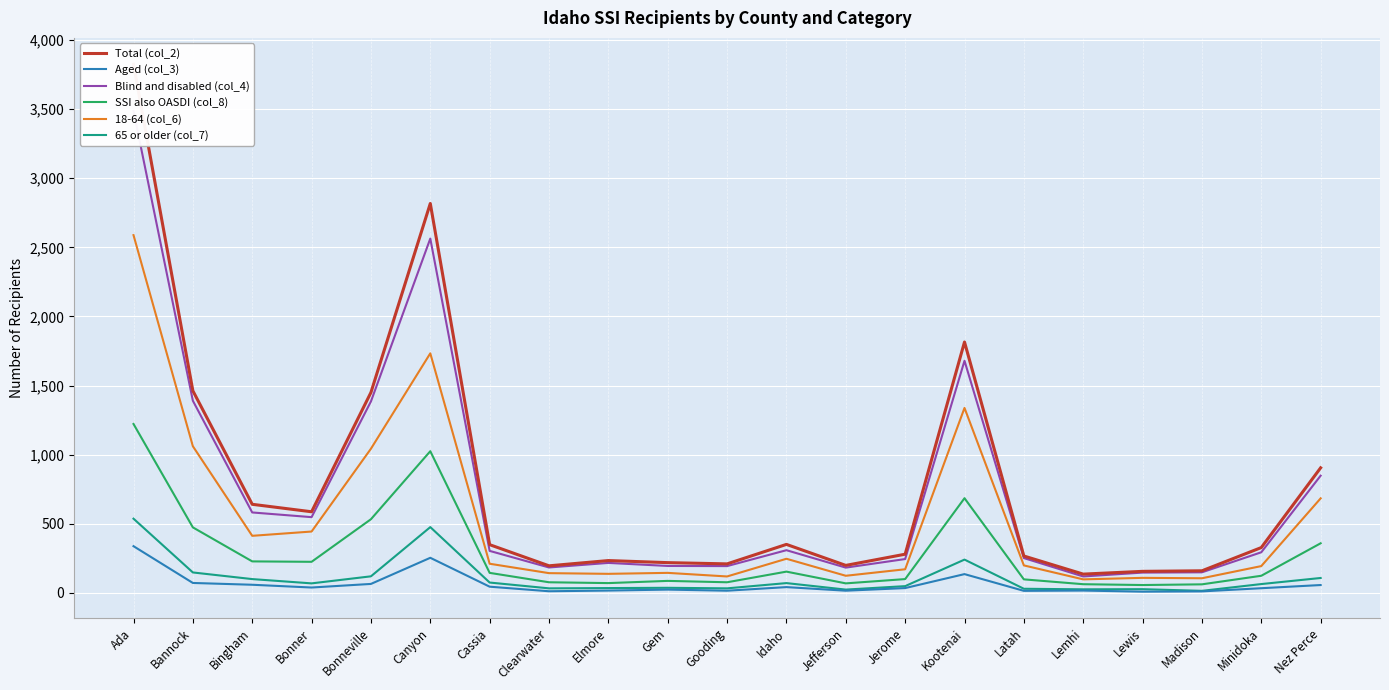

Reading right to left, list all the values displayed in this chart.

Total (col_2): 905	328	160	156	136	267	1815	280	199	351	210	219	234	196	349	2817	1450	587	641	1462	3824
Aged (col_3): 57	34	11	9	17	15	136	35	16	42	16	24	17	12	45	254	65	39	59	72	338
Blind and disabled (col_4): 848	294	149	147	119	252	1679	245	183	309	194	195	217	184	304	2563	1385	548	582	1390	3486
SSI also OASDI (col_8): 359	124	62	57	63	98	685	100	69	154	77	87	71	77	145	1025	533	225	228	474	1222
18-64 (col_6): 684	194	106	109	98	199	1338	171	124	247	119	145	138	143	211	1733	1043	444	413	1061	2588
65 or older (col_7): 108	64	15	27	26	30	241	49	24	71	33	37	35	33	75	476	120	69	100	148	537